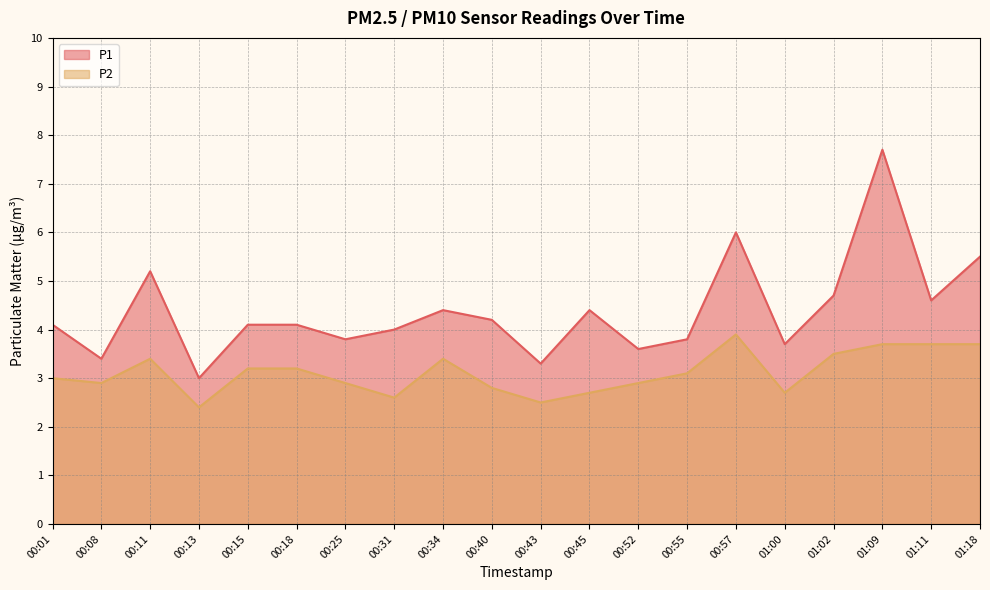

What is the difference between the P1 values at 00:55 and 01:00?

0.1